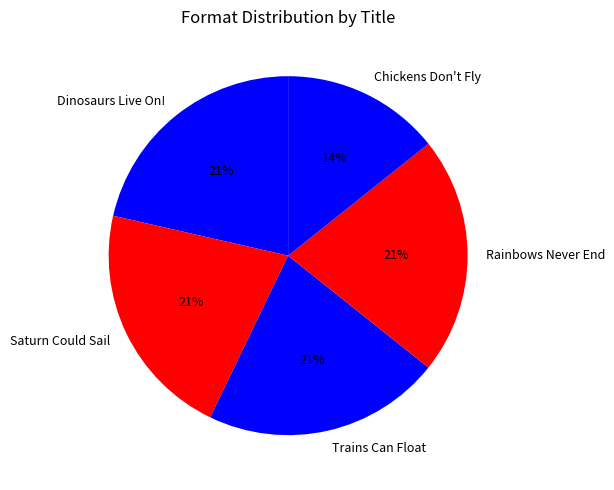

What is the smallest slice in the pie chart?

Chickens Don't Fly